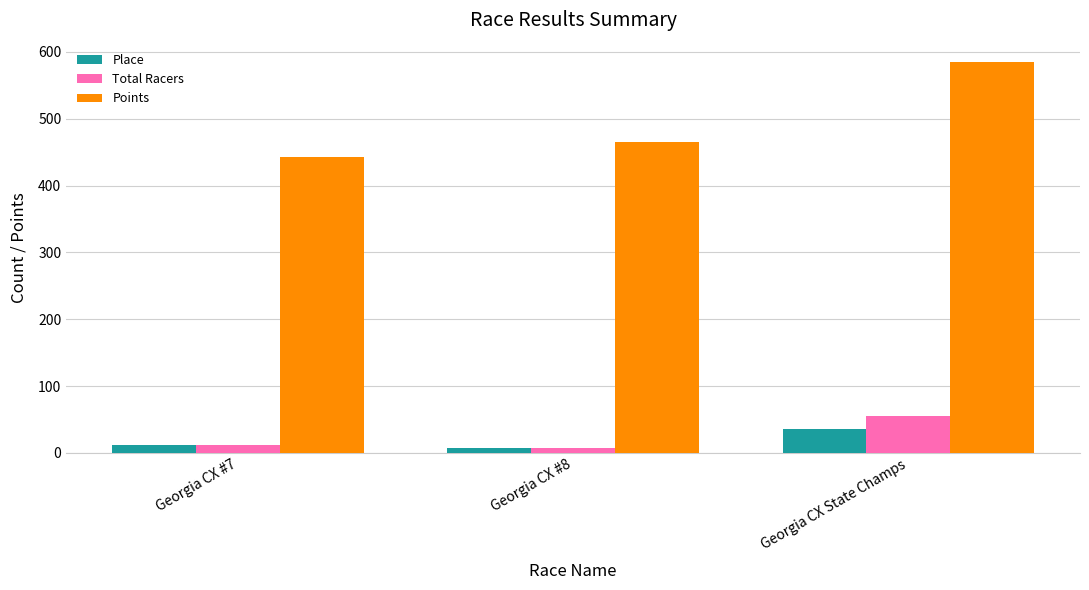

What position from the right is Georgia CX State Champs?

1